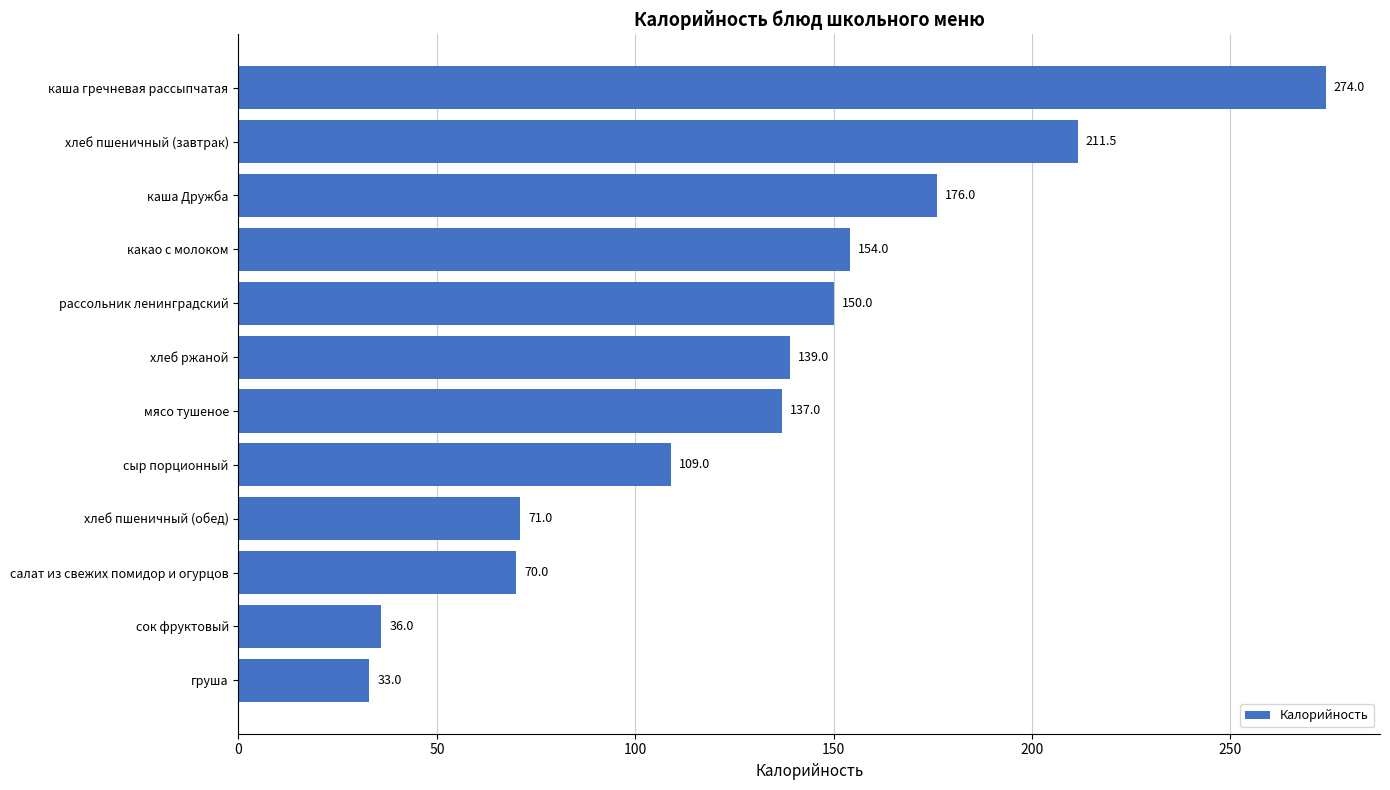

What is the change in value from салат из свежих помидор и огурцов to хлеб ржаной?

+69.0